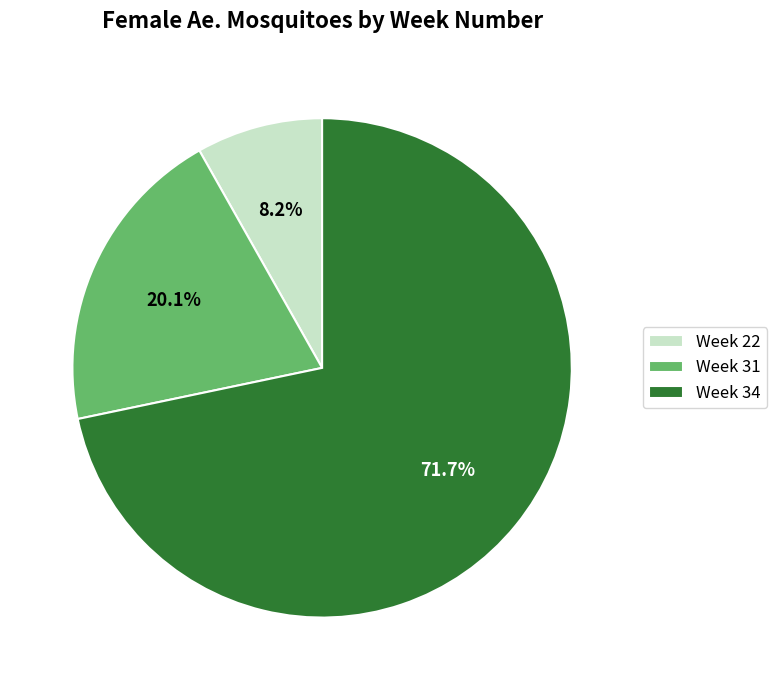

Rank the categories by value from lowest to highest.

Week 22, Week 31, Week 34